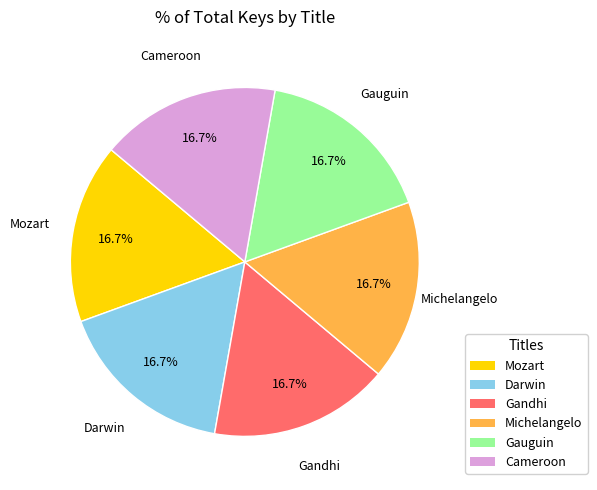

Does any single category account for the majority?

No